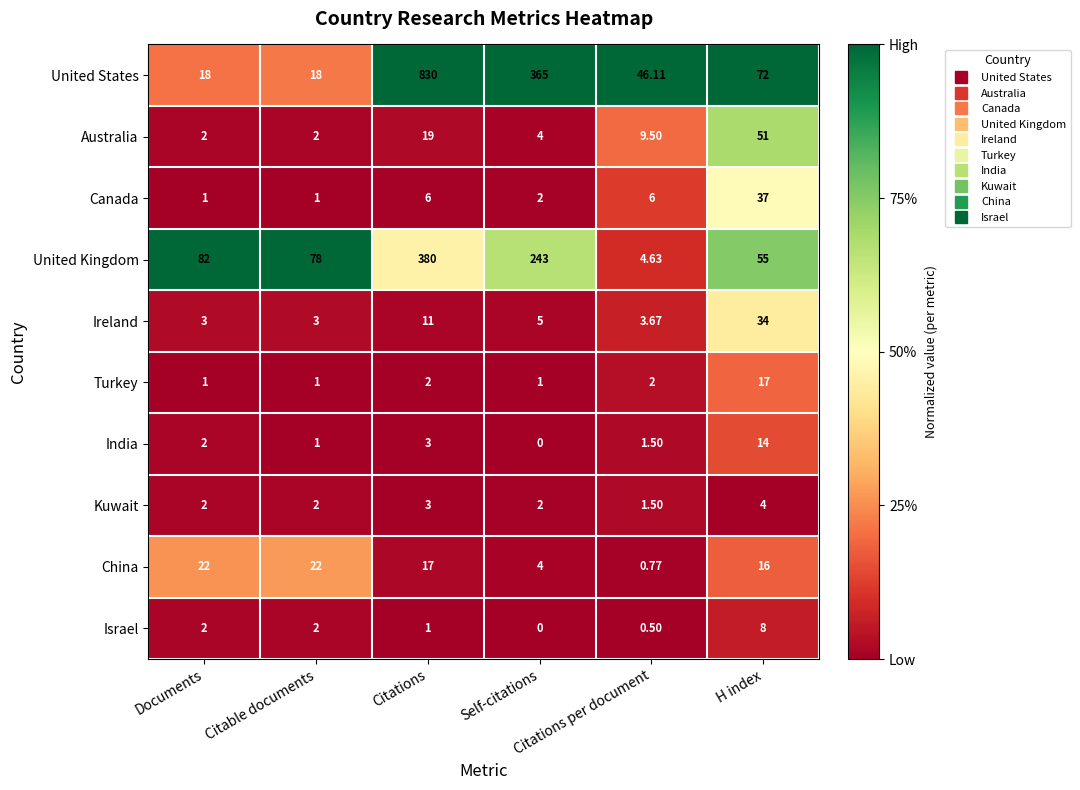

List the series in order of their peak value, lowest first.

Kuwait, Israel, India, Turkey, China, Ireland, Canada, Australia, United Kingdom, United States